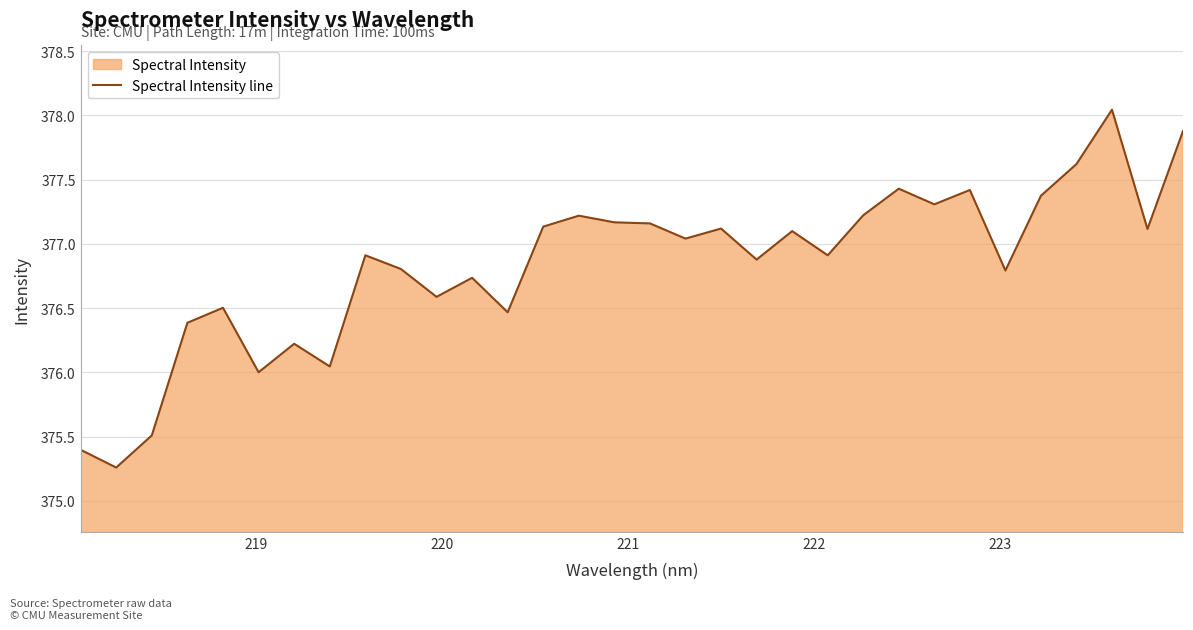

How many data points are less than 377?

16